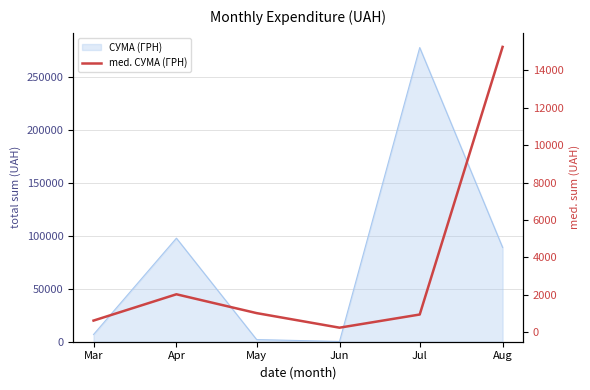

At which label does the data first exceed 1018?

Apr